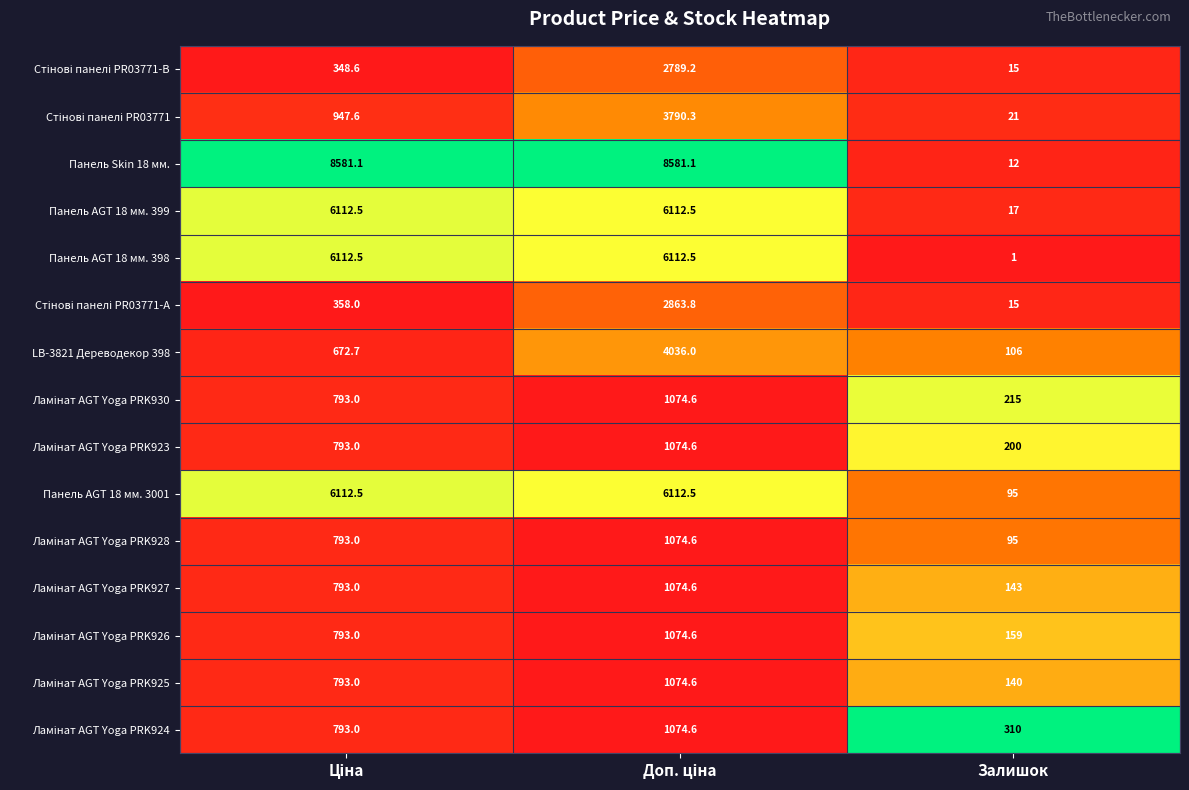

What is the average value of the Панель Skin 18 мм. series?

5724.7